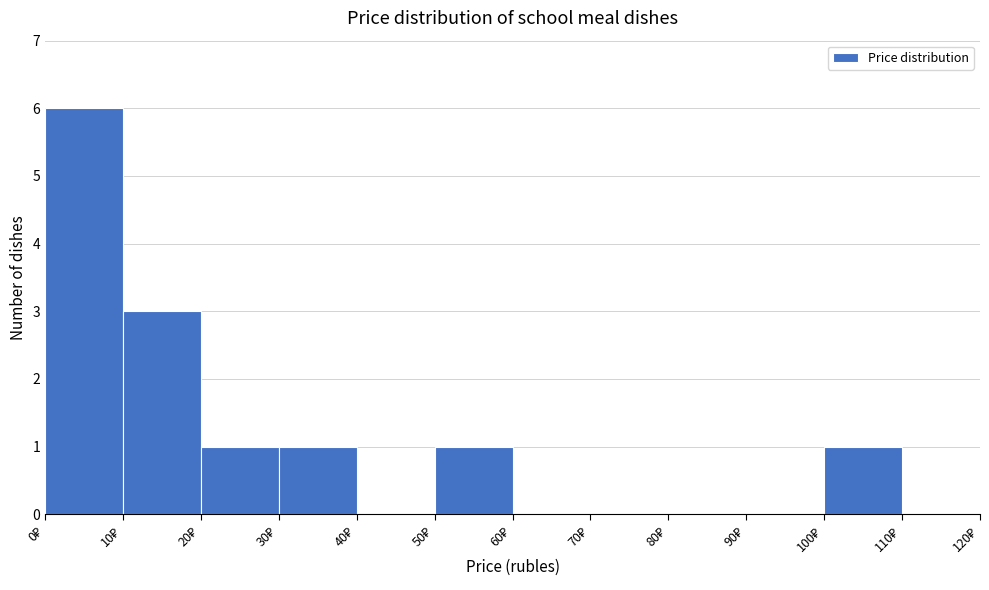

What is the height of the bar covering 20 to 30 on the x-axis? The values are not printed on the chart, so give them approximately, as read against the axis.

1